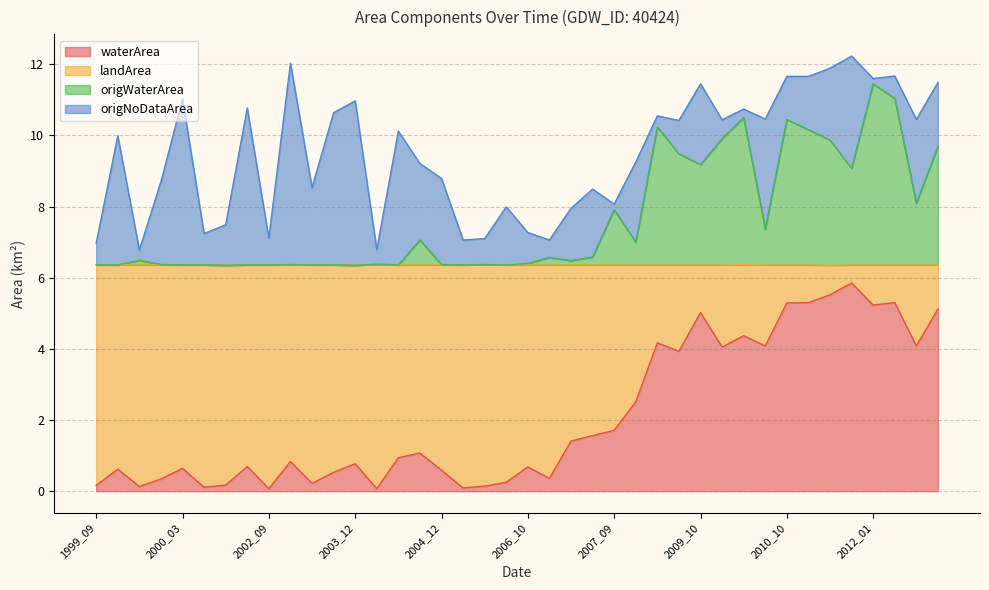

What are all the series names shown in the legend?

waterArea, landArea, origWaterArea, origNoDataArea